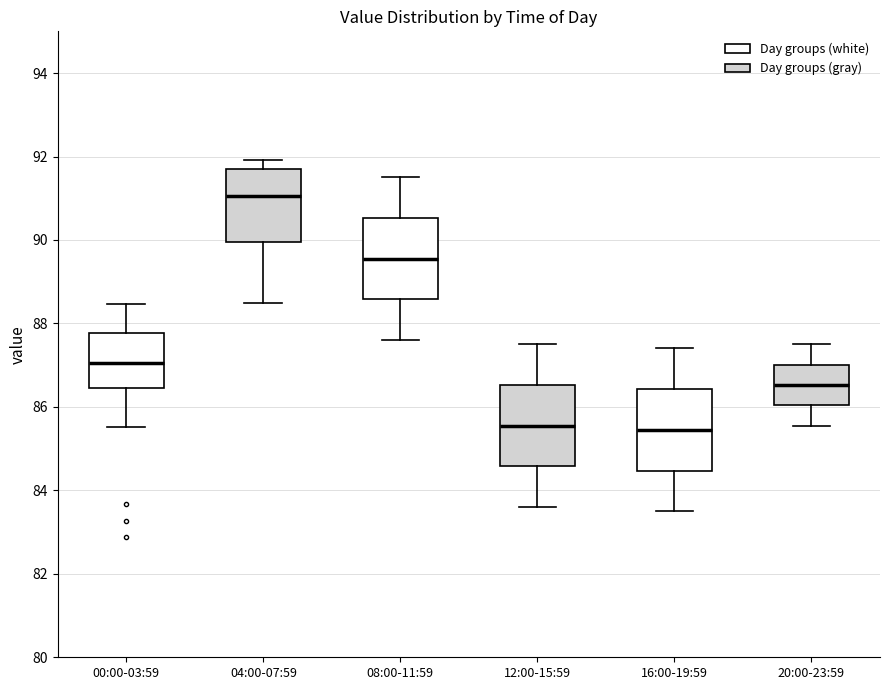

Where does the lower whisker of the box for 16:00-19:59 end on the y-axis? The values are not printed on the chart, so give them approximately, as read against the axis.

83.6